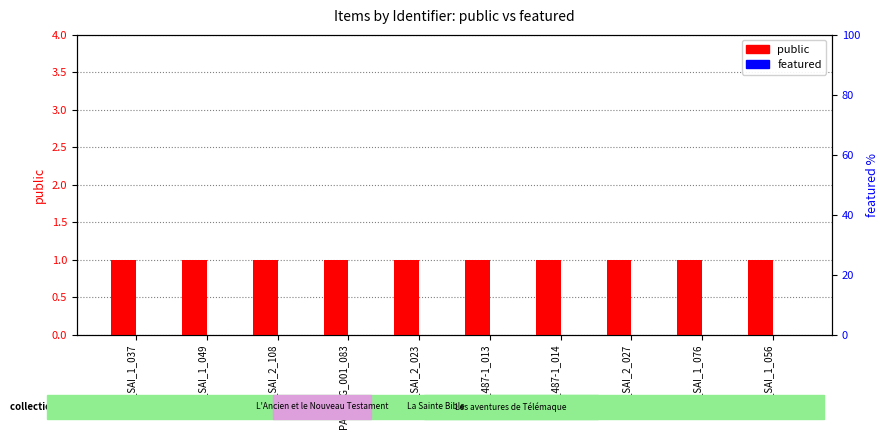

Rank the series by their maximum value, from lowest to highest.

featured, public